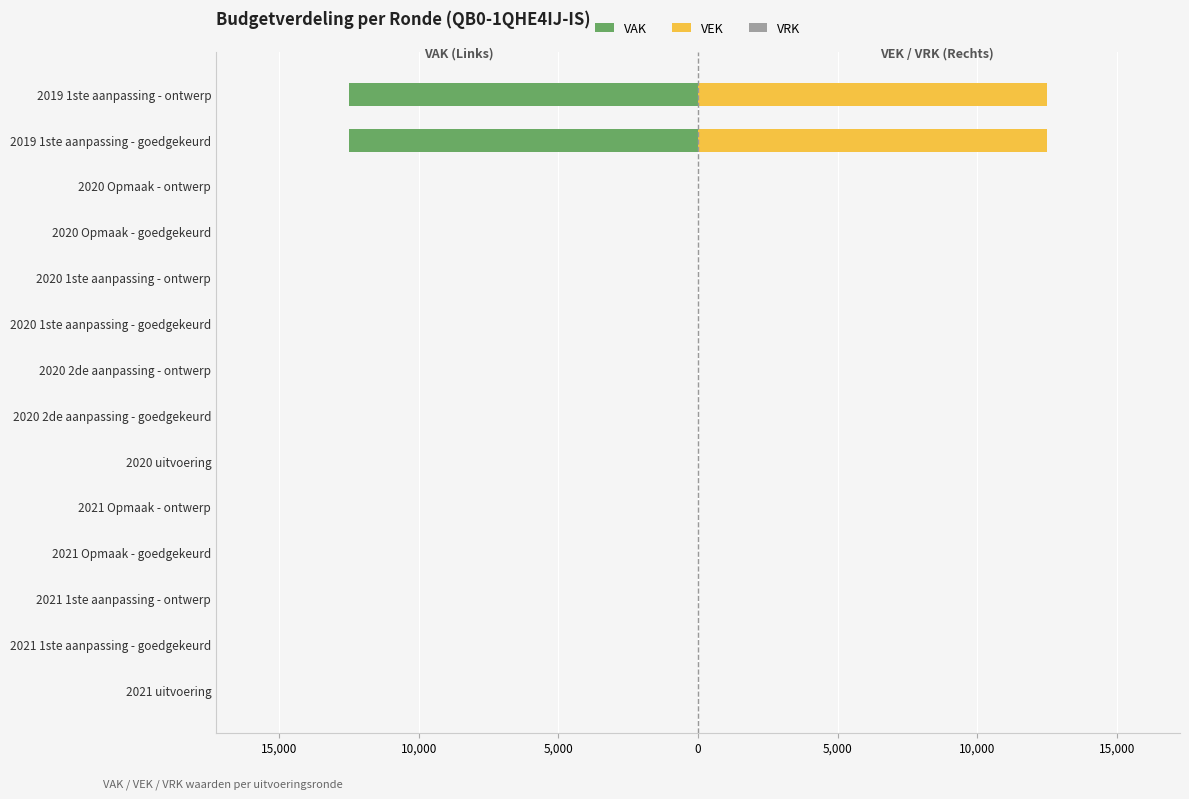

Is the value of VAK at 13 greater than the value of VRK at 10?

No